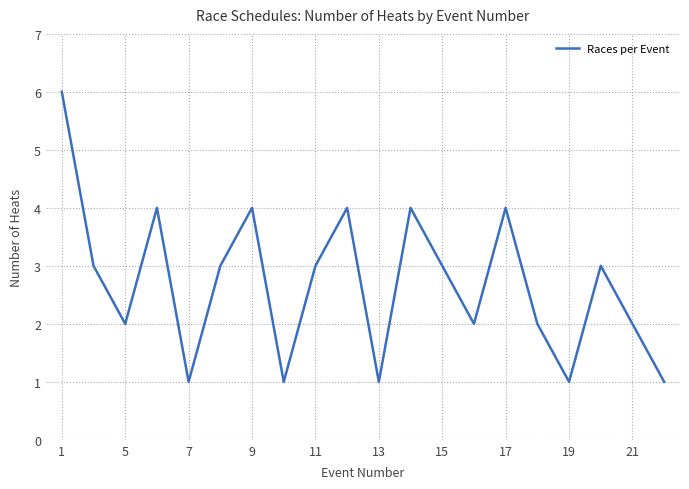

How many distinct data groups are displayed?

1